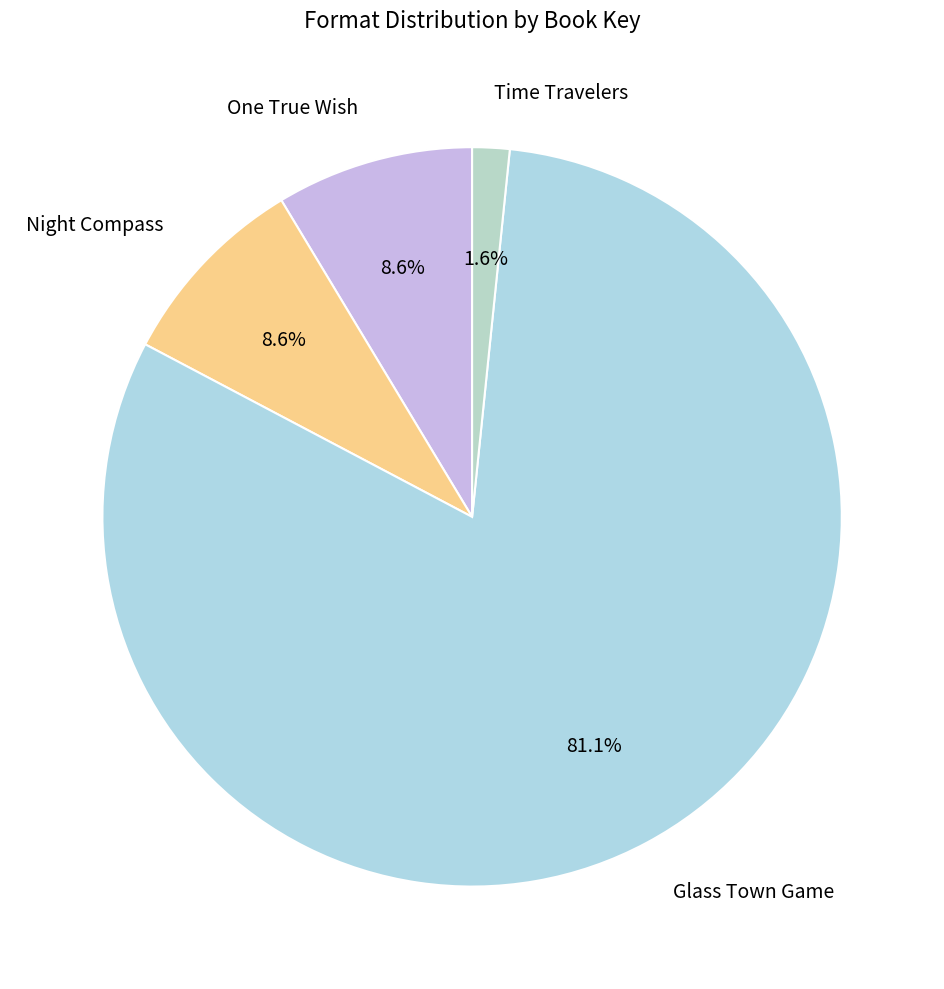

How many segments does this pie chart have?

4